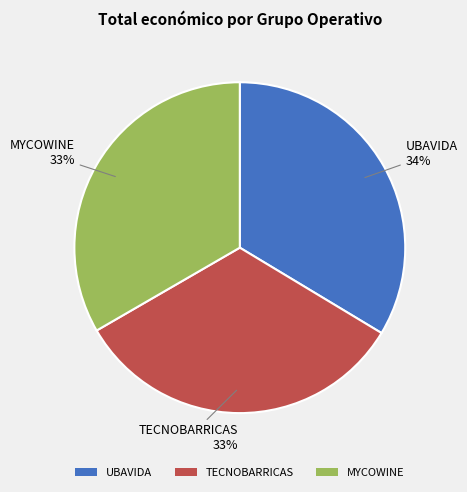

Do UBAVIDA and MYCOWINE together represent more than half of the pie?

Yes